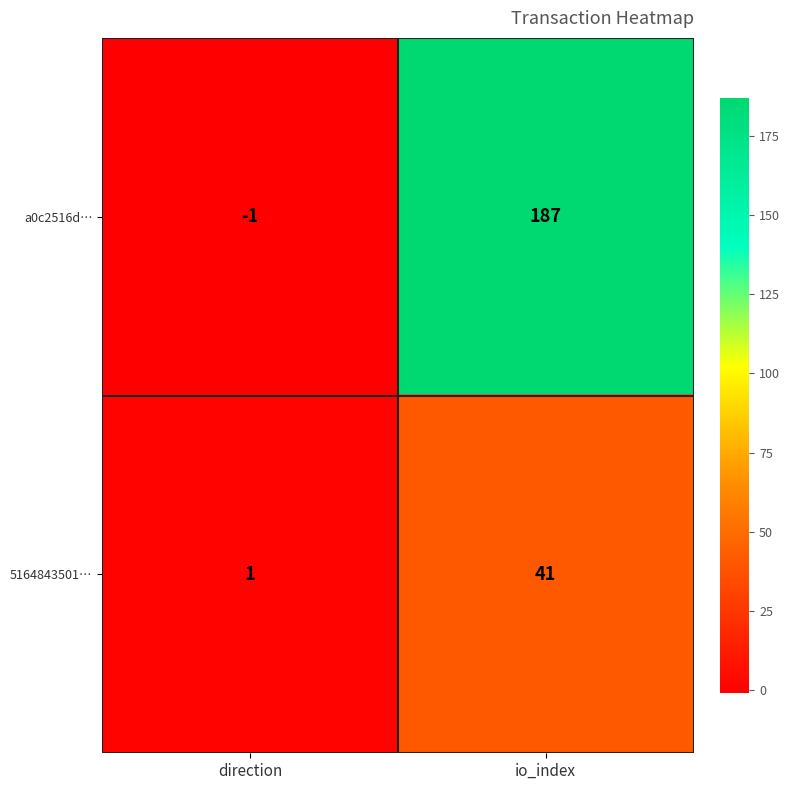

Reading right to left, what are all the values shown in this chart?

a0c2516d…: 187	-1
5164843501…: 41	1